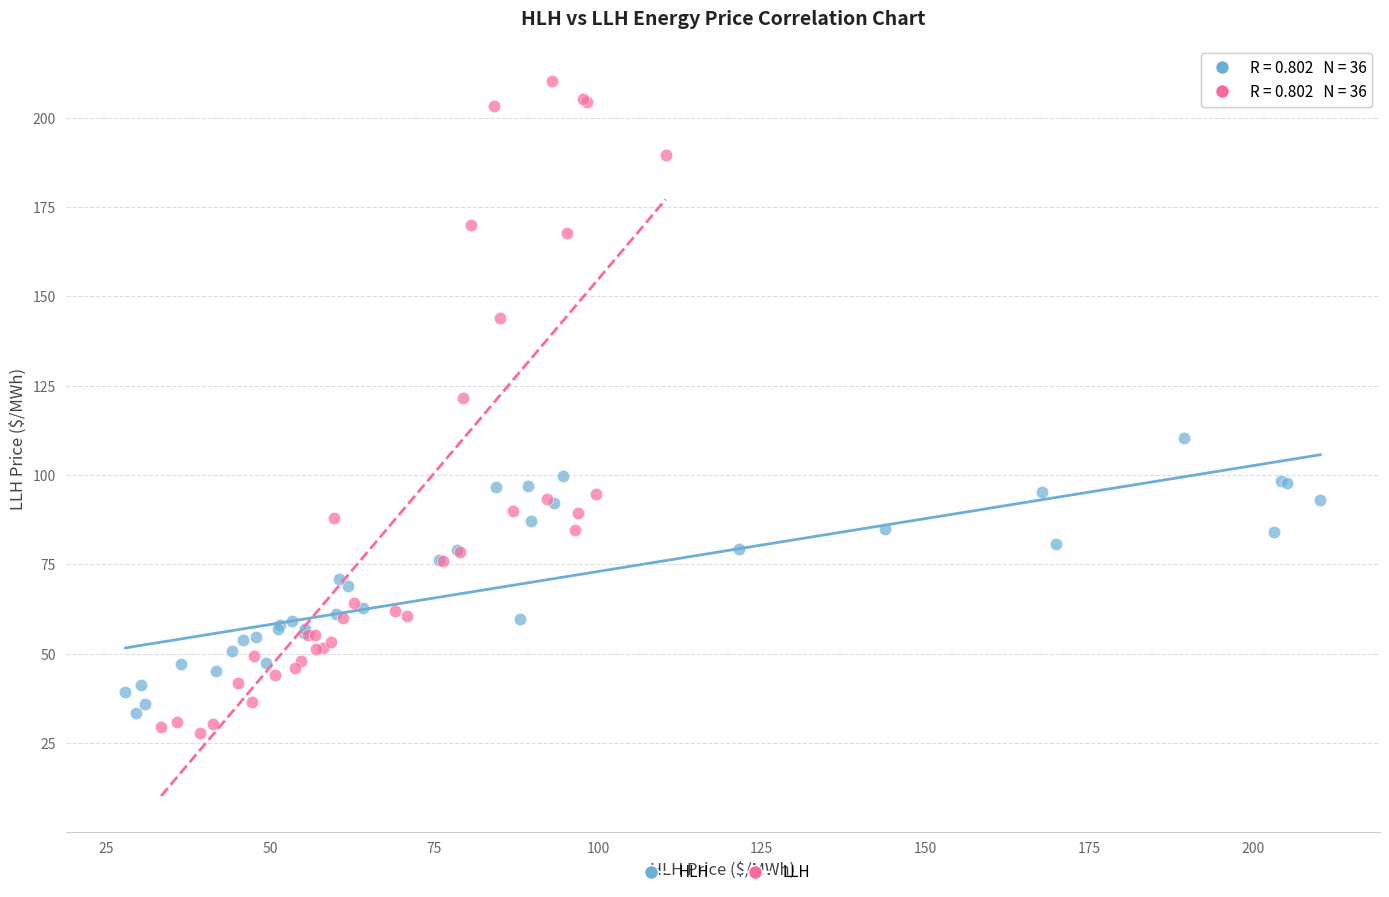

Which series has the widest spread of Y values?

LLH